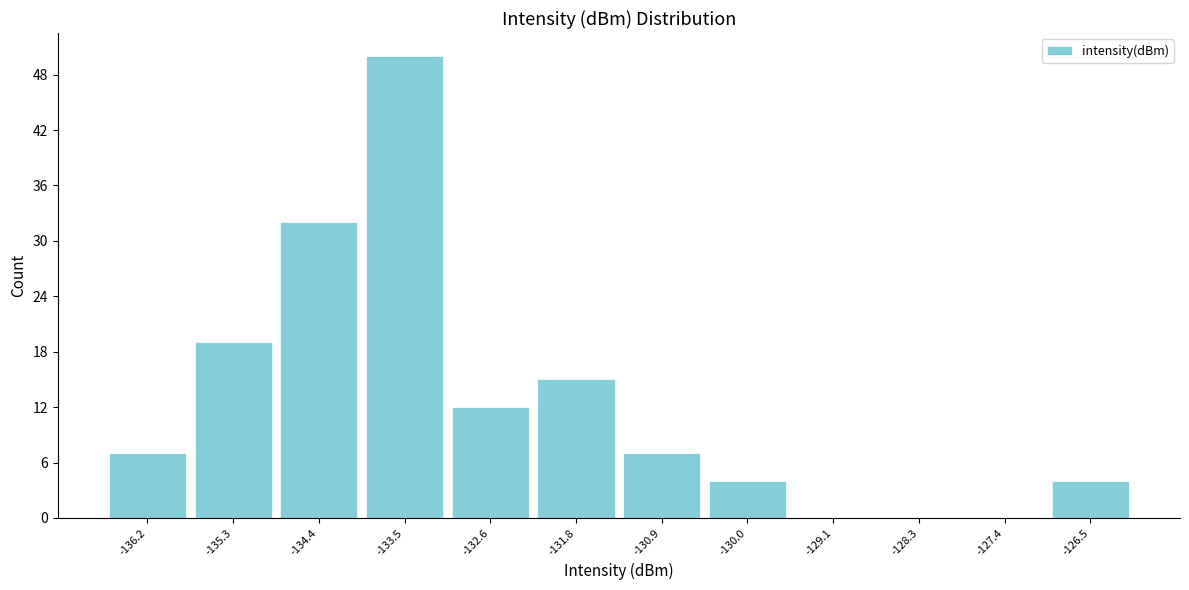

Reading right to left, transcribe all the data shown in this chart.

-126.5=4	-127.4=0	-128.3=0	-129.1=0	-130.0=4	-130.9=7	-131.8=15	-132.6=12	-133.5=50	-134.4=32	-135.3=19	-136.2=7